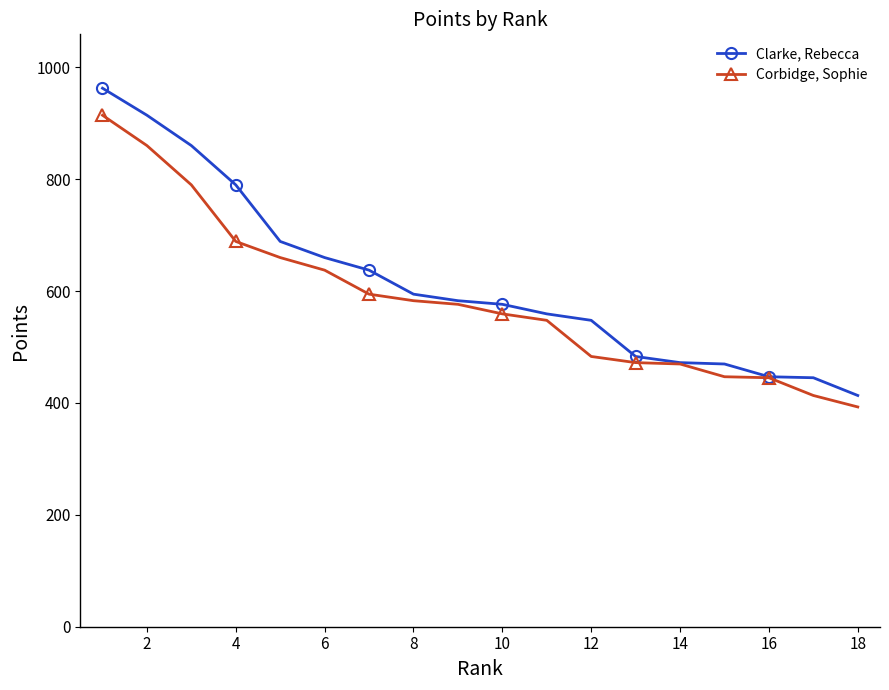

How many data points in Corbidge, Sophie are above 576?

9